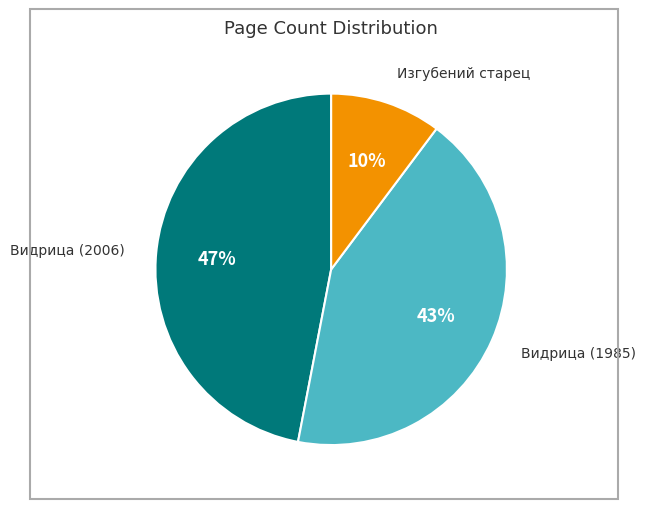

How many segments does this pie chart have?

3